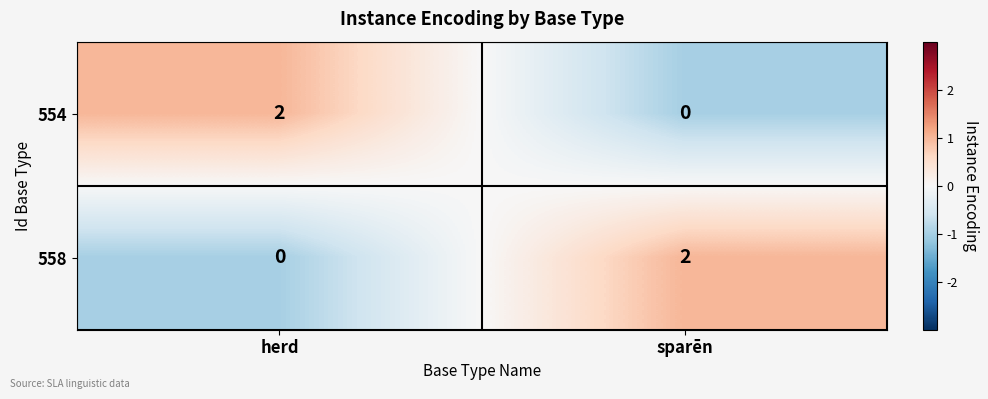

True or false: 554 has a value of 0 at sparēn.

True